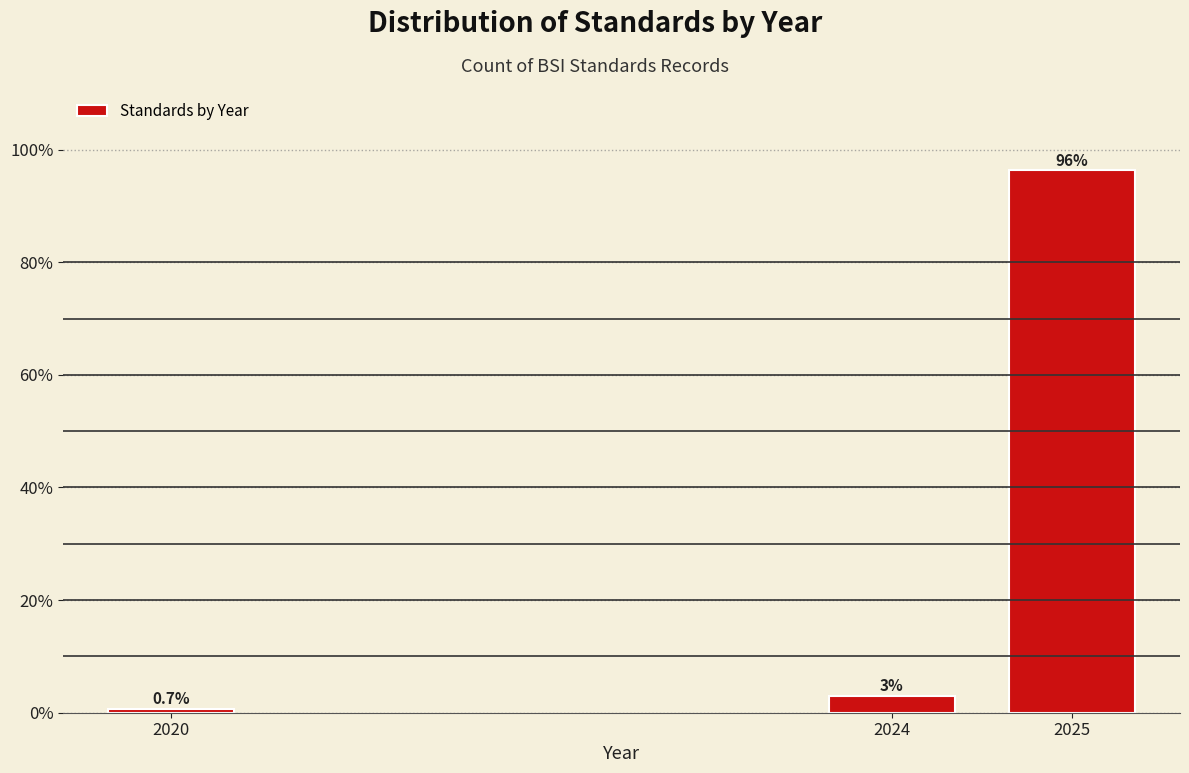

What is the minimum value shown in the chart?

0.7